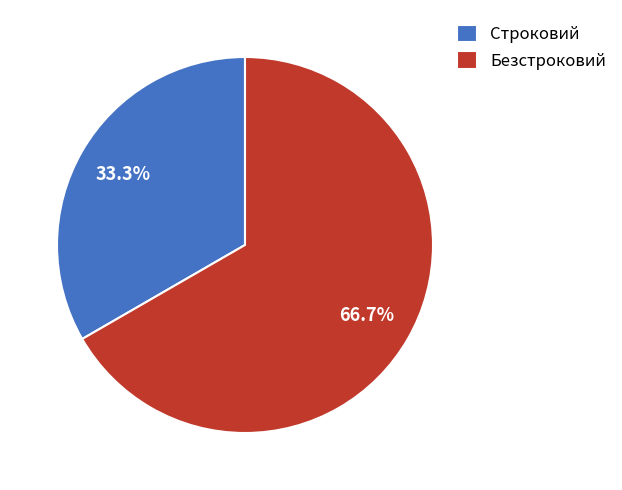

Does Строковий account for over 50% of the chart?

No